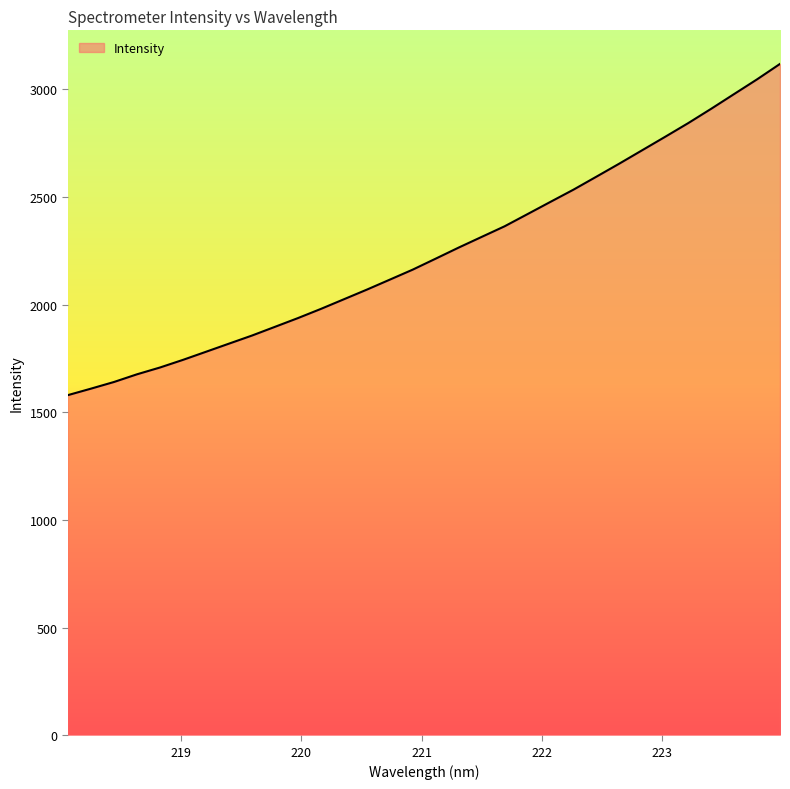

What is the minimum value shown in the chart?

1580.3